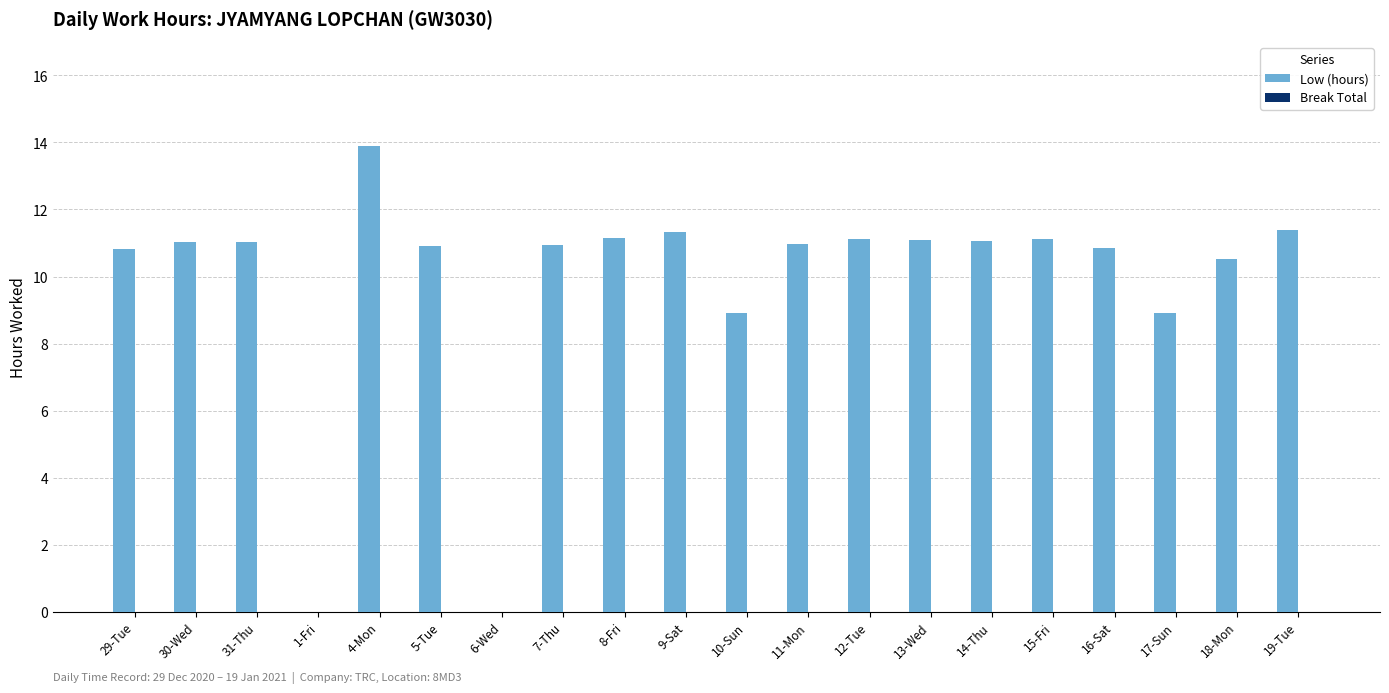

Approximately how many times larger is the value at 14-Thu compared to 19-Tue?

1.0